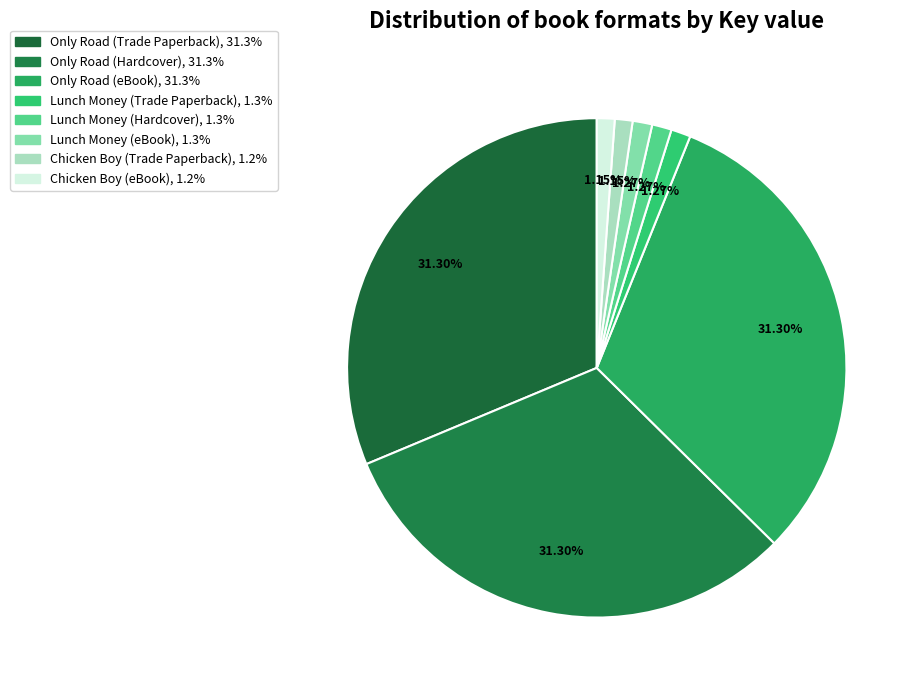

Rank the categories by value from highest to lowest.

Only Road (Trade Paperback), Only Road (Hardcover), Only Road (eBook), Lunch Money (Trade Paperback), Lunch Money (Hardcover), Lunch Money (eBook), Chicken Boy (Trade Paperback), Chicken Boy (eBook)